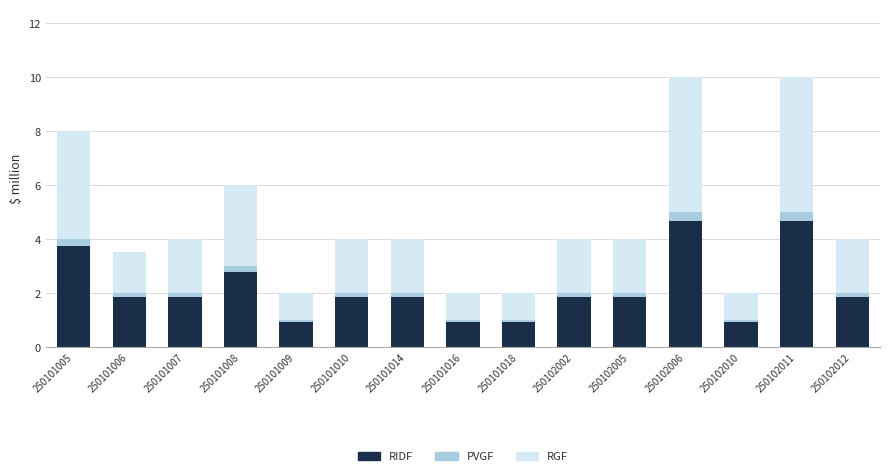

What is the average value of the RIDF series?

2.2